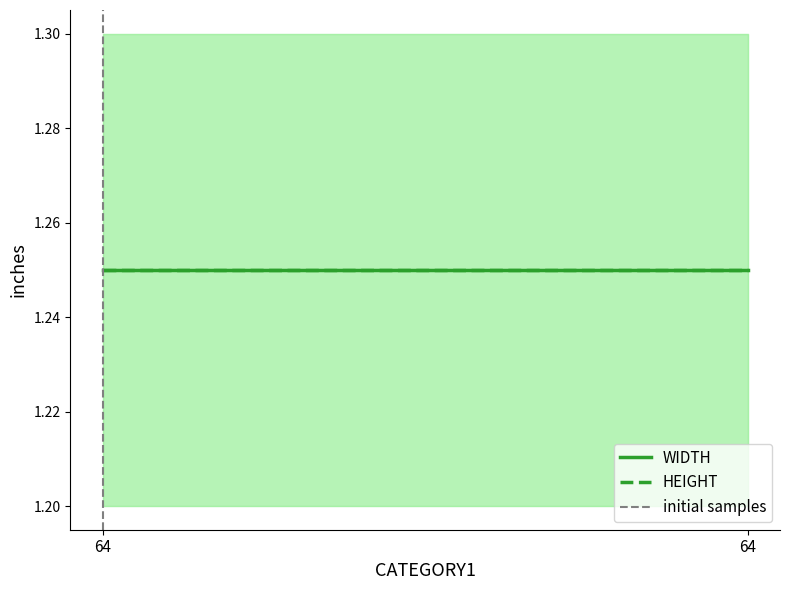

Which label corresponds to the largest value in the chart?

64